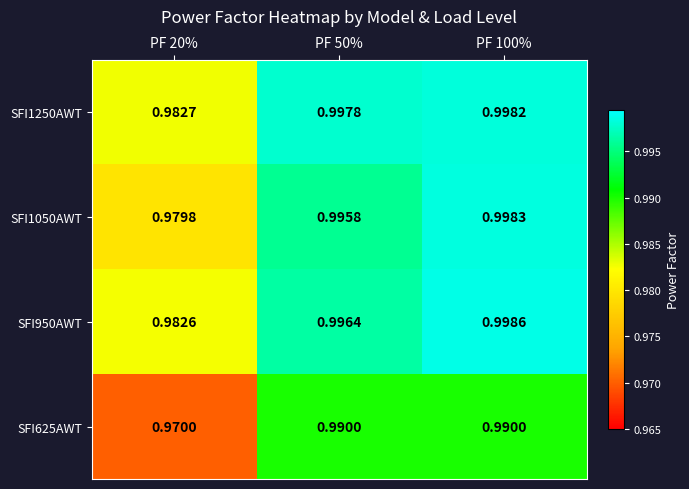

Is the value of SFI625AWT at PF 20% greater than the value of SFI1050AWT at PF 50%?

No